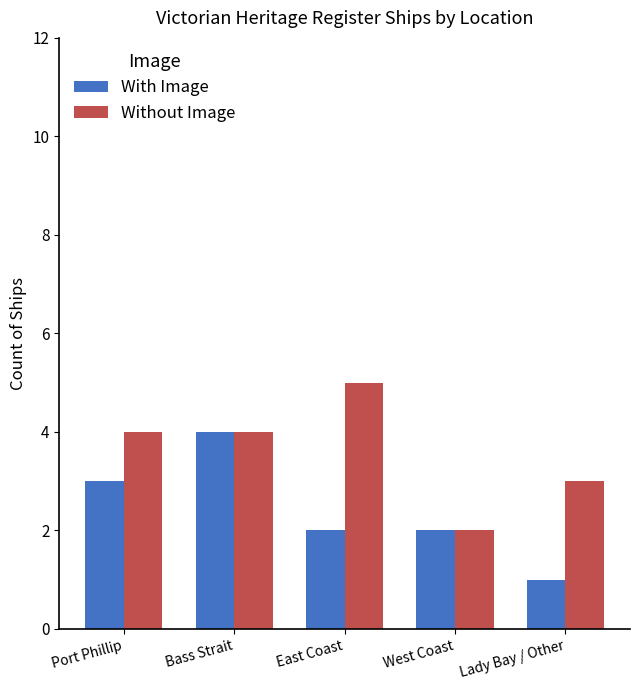

The value of With Image at Lady Bay / Other is 1. True or false?

True